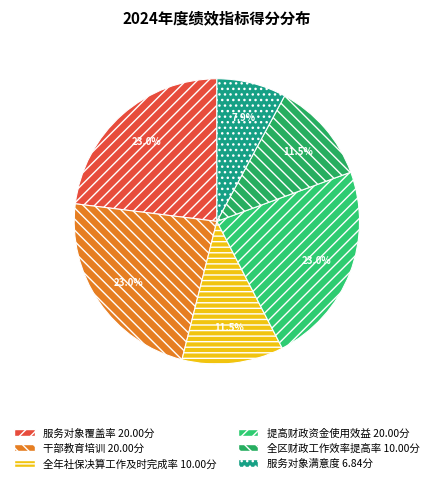

What percentage is the 提高财政资金使用效益 slice, to the nearest percent?

23%